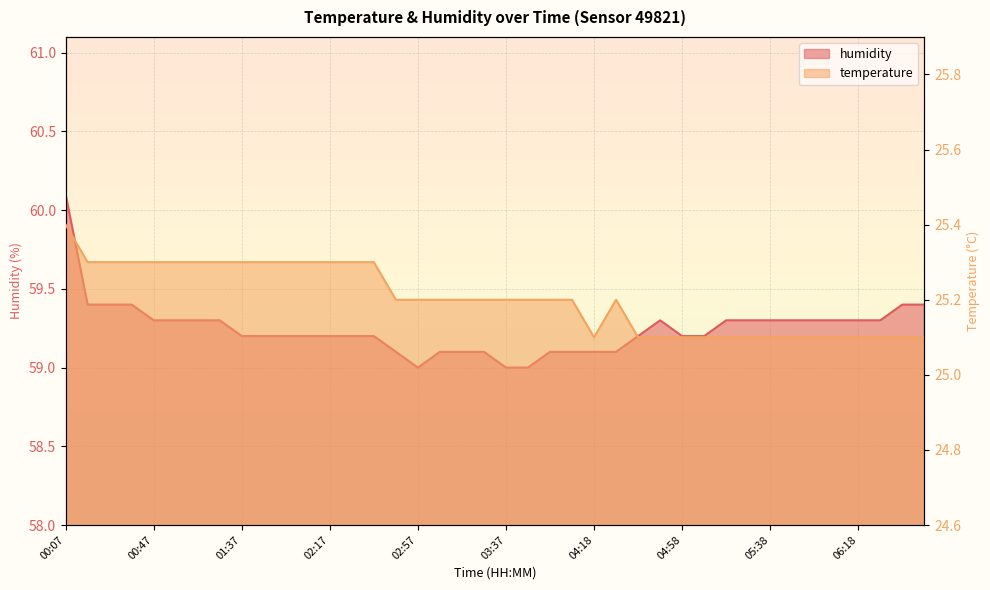

What is the spread (max minus min) of values at 03:07?

33.9